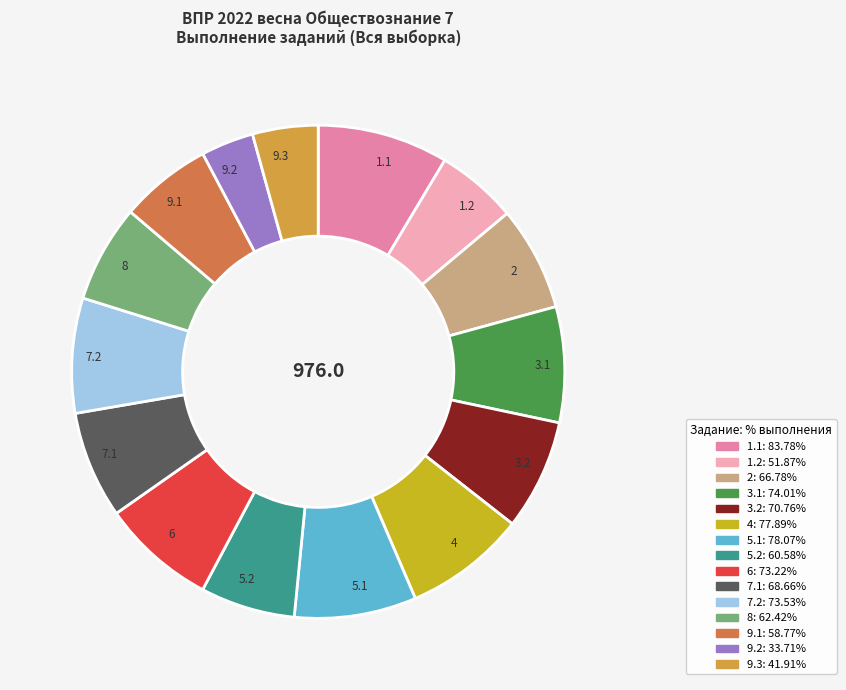

Which category has the smallest portion of the pie?

9.2